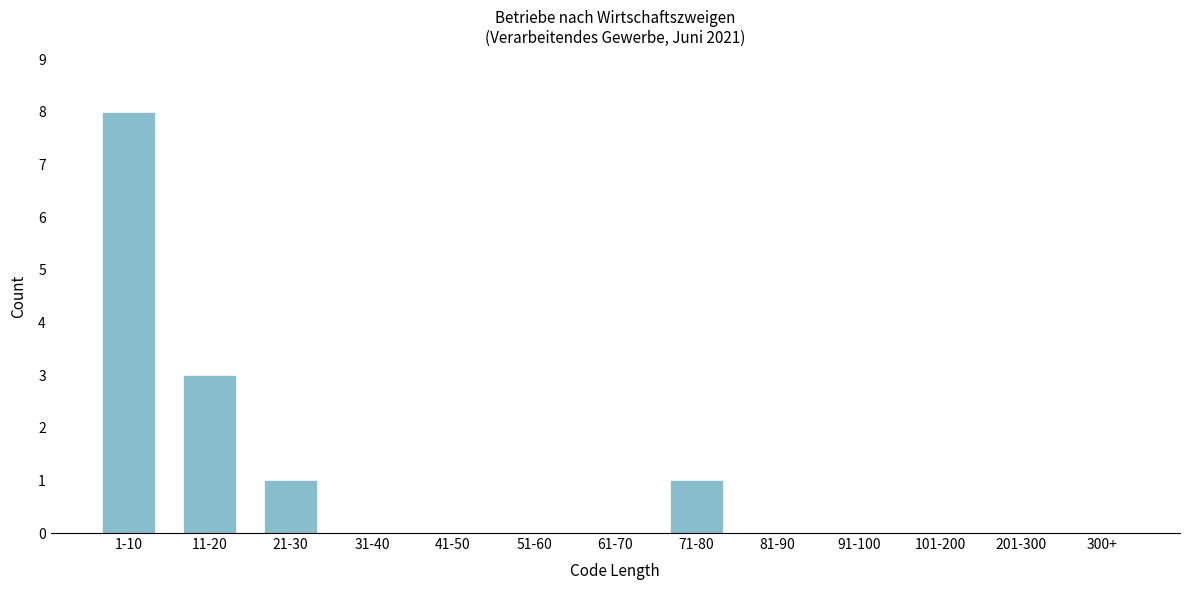

Reading left to right, what are all the values shown in this chart?

1-10=8	11-20=3	21-30=1	31-40=0	41-50=0	51-60=0	61-70=0	71-80=1	81-90=0	91-100=0	101-200=0	201-300=0	300+=0